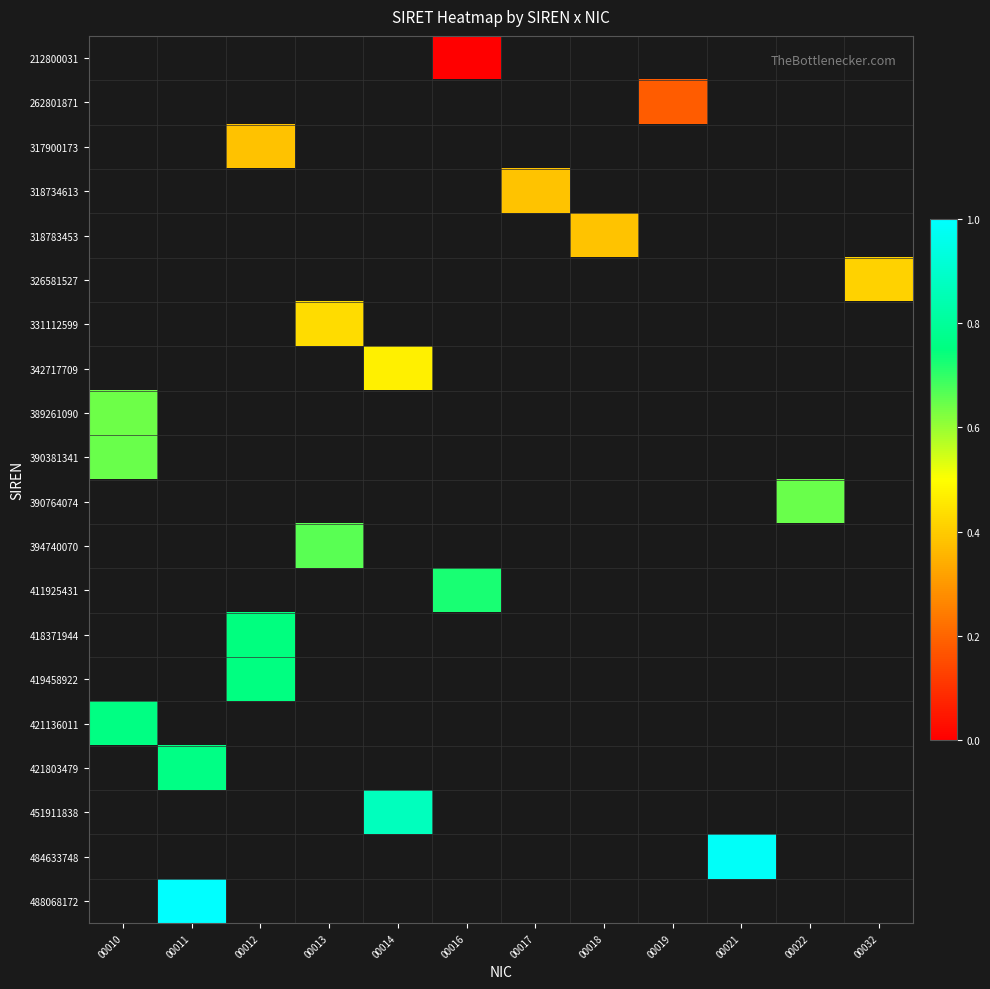

How many distinct data groups are displayed?

20